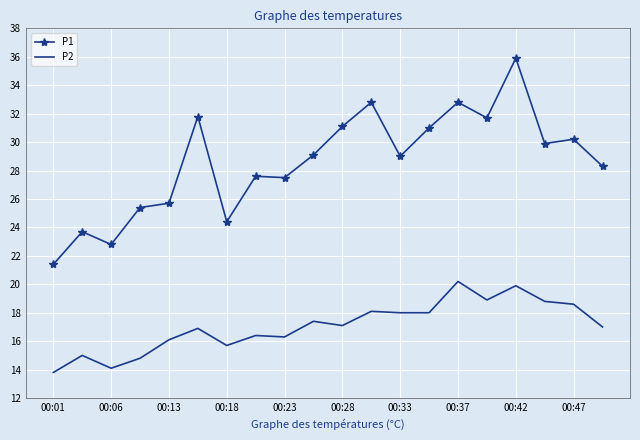

True or false: P2 and P1 intersect in this chart.

False